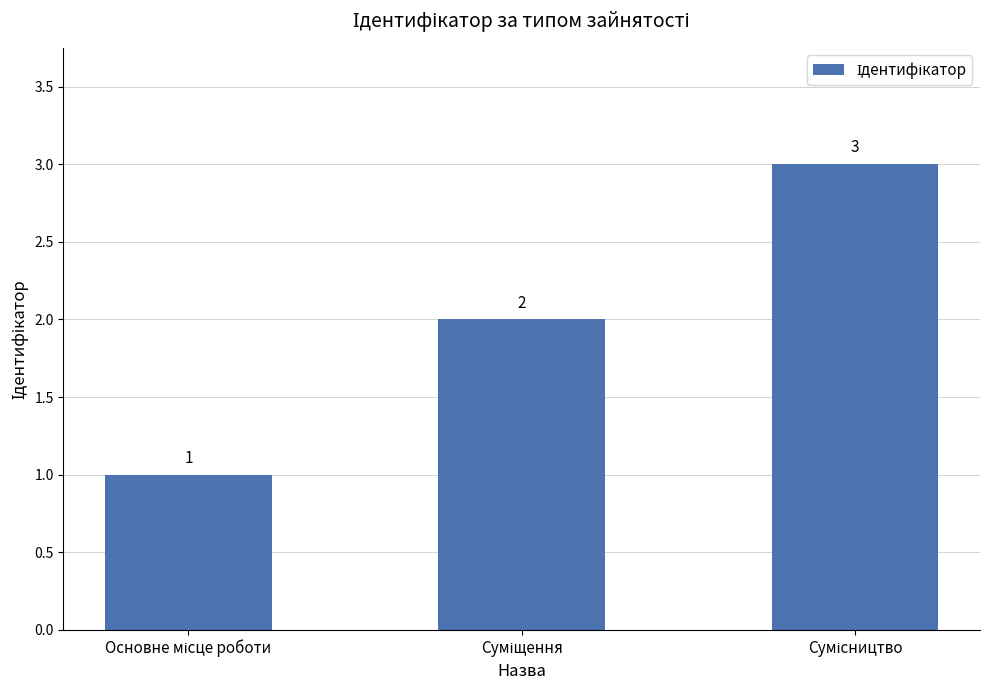

What is the smallest value displayed?

1